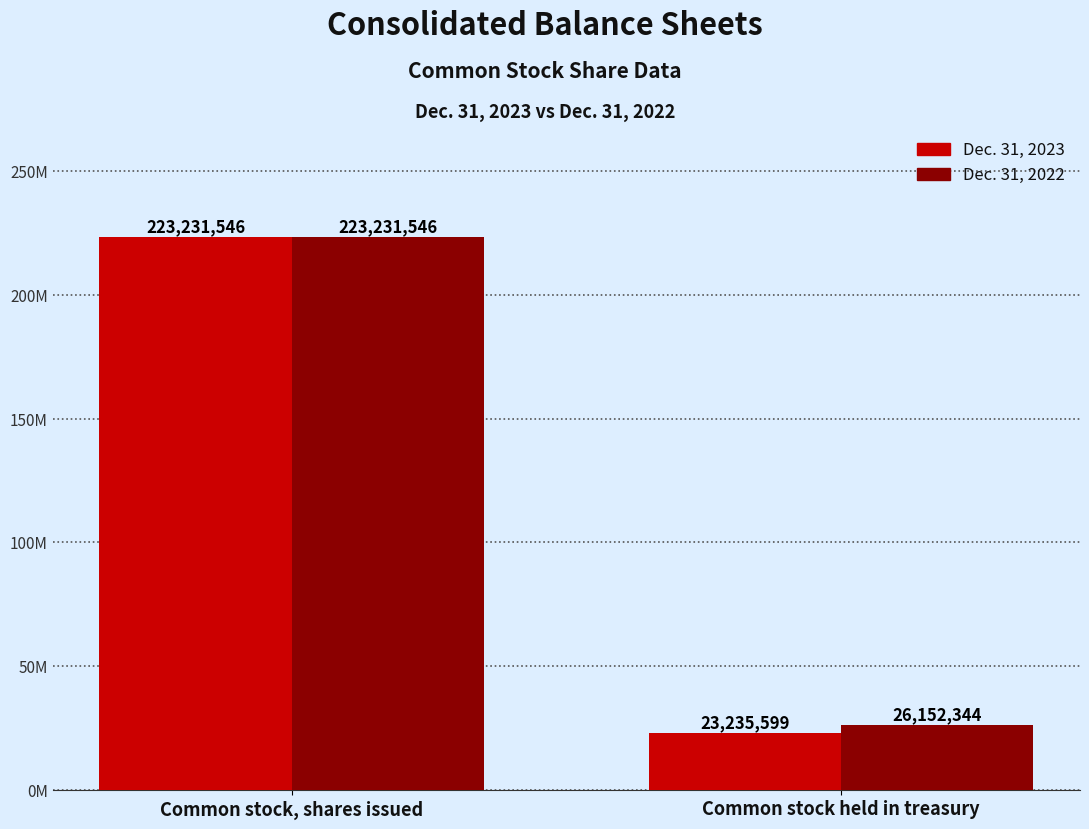

What is the sum of the Dec. 31, 2023 values at Common stock held in treasury and Common stock, shares issued?

246467145